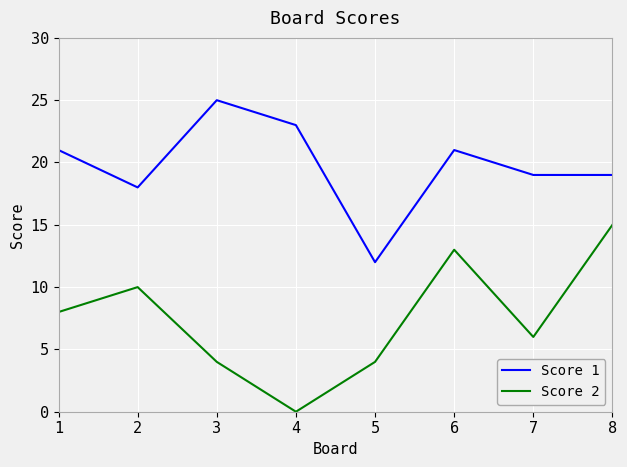

What is the maximum value shown in the chart?

25